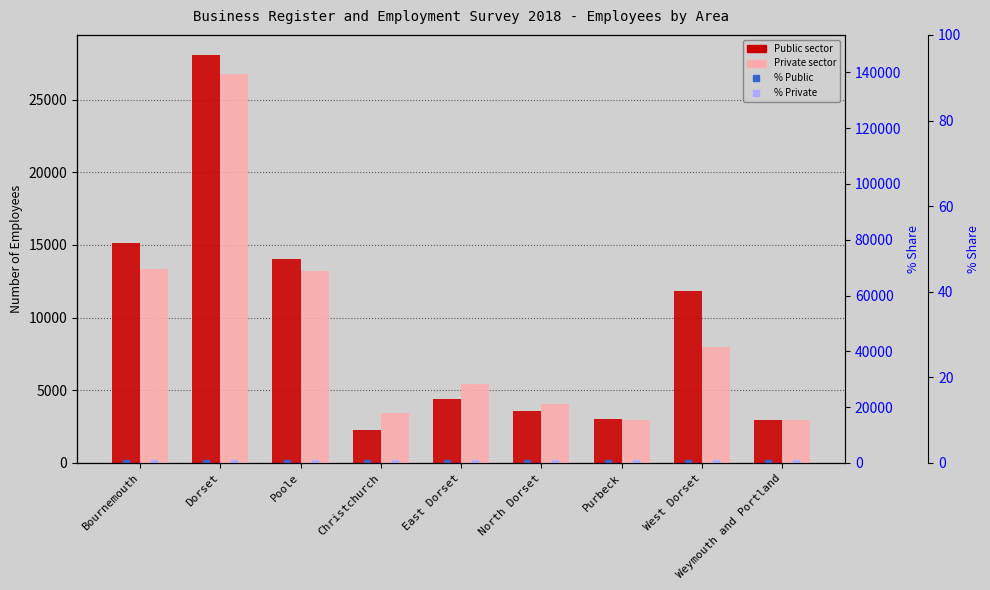

What is the value of the Private sector bar at the 7th from the left?

15413.0